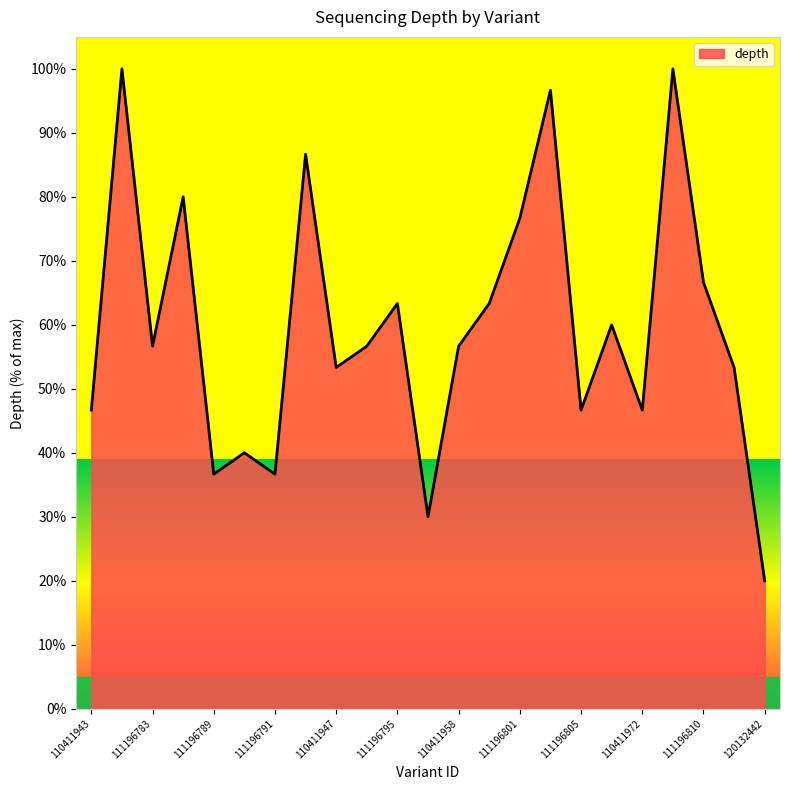

What is the smallest value displayed?

20.0